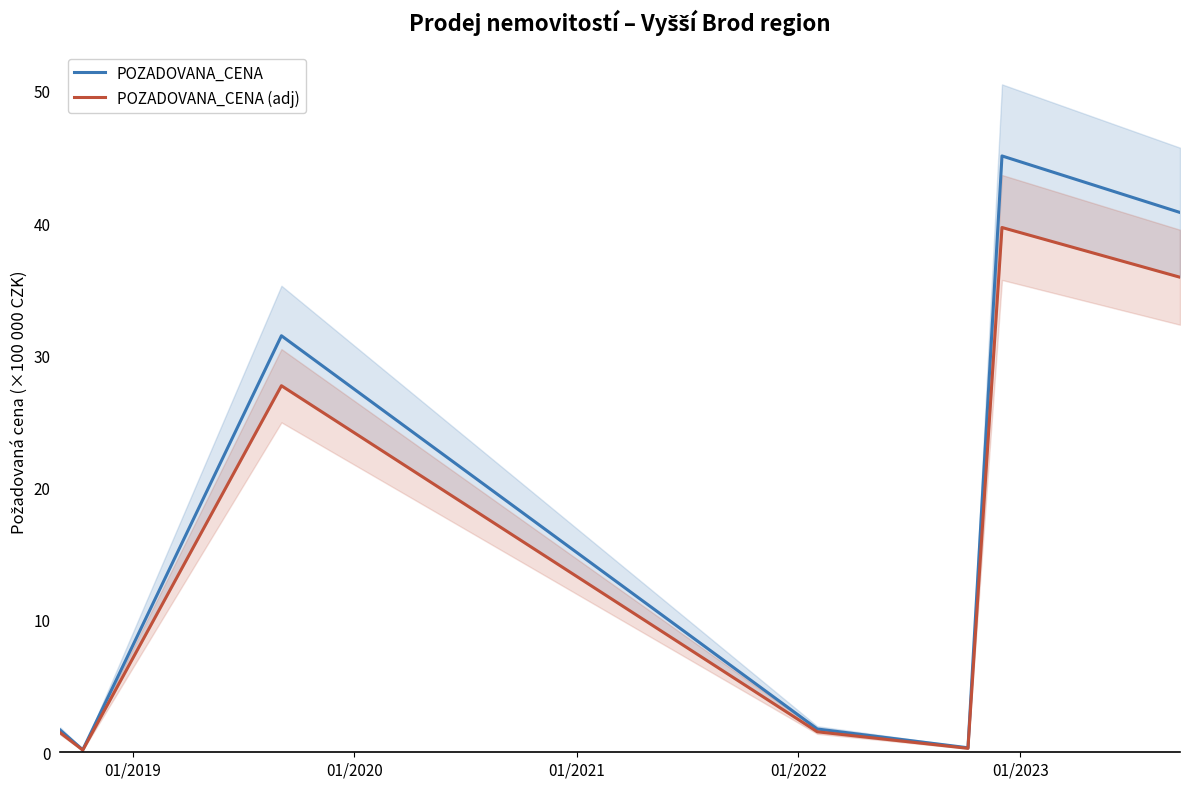

The value of POZADOVANA_CENA at 01/2020 is 47.2. True or false?

False